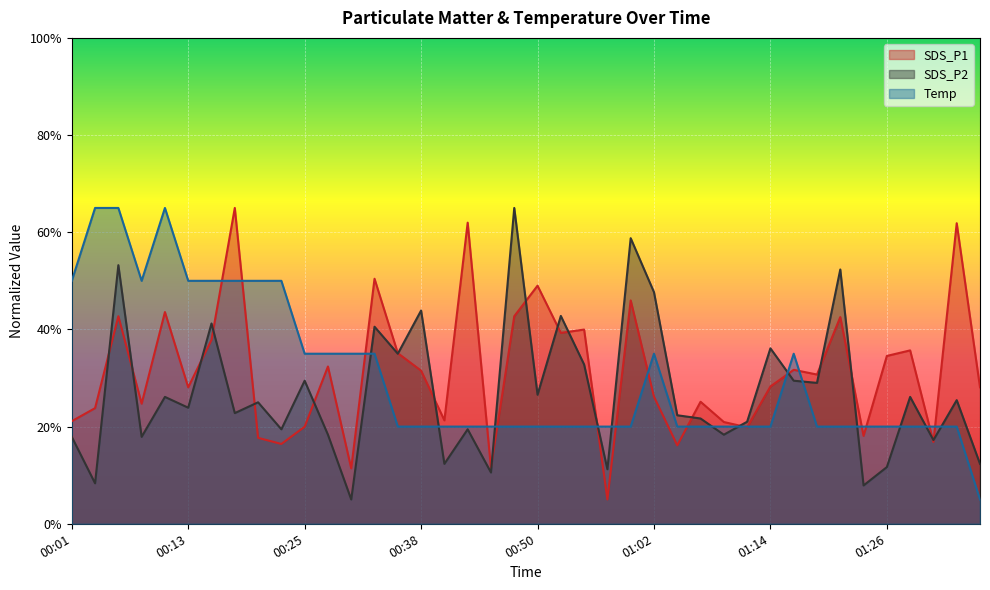

What is the label of the 20th point from the right?

00:50